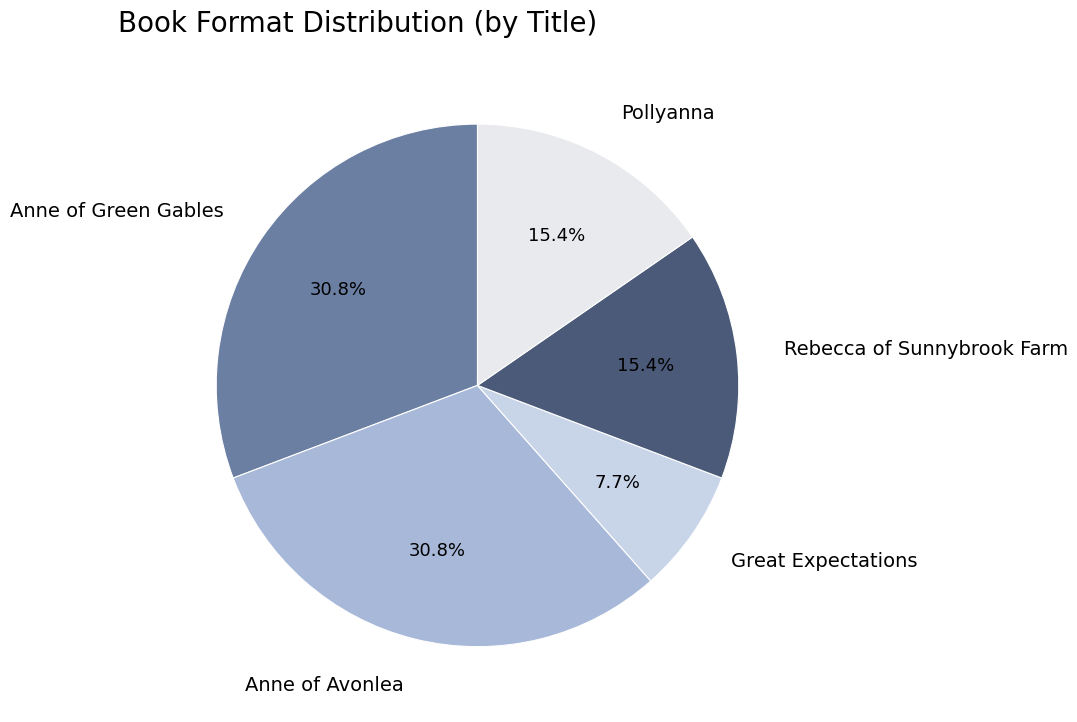

To the nearest percent, what percentage of the pie is Great Expectations?

8%